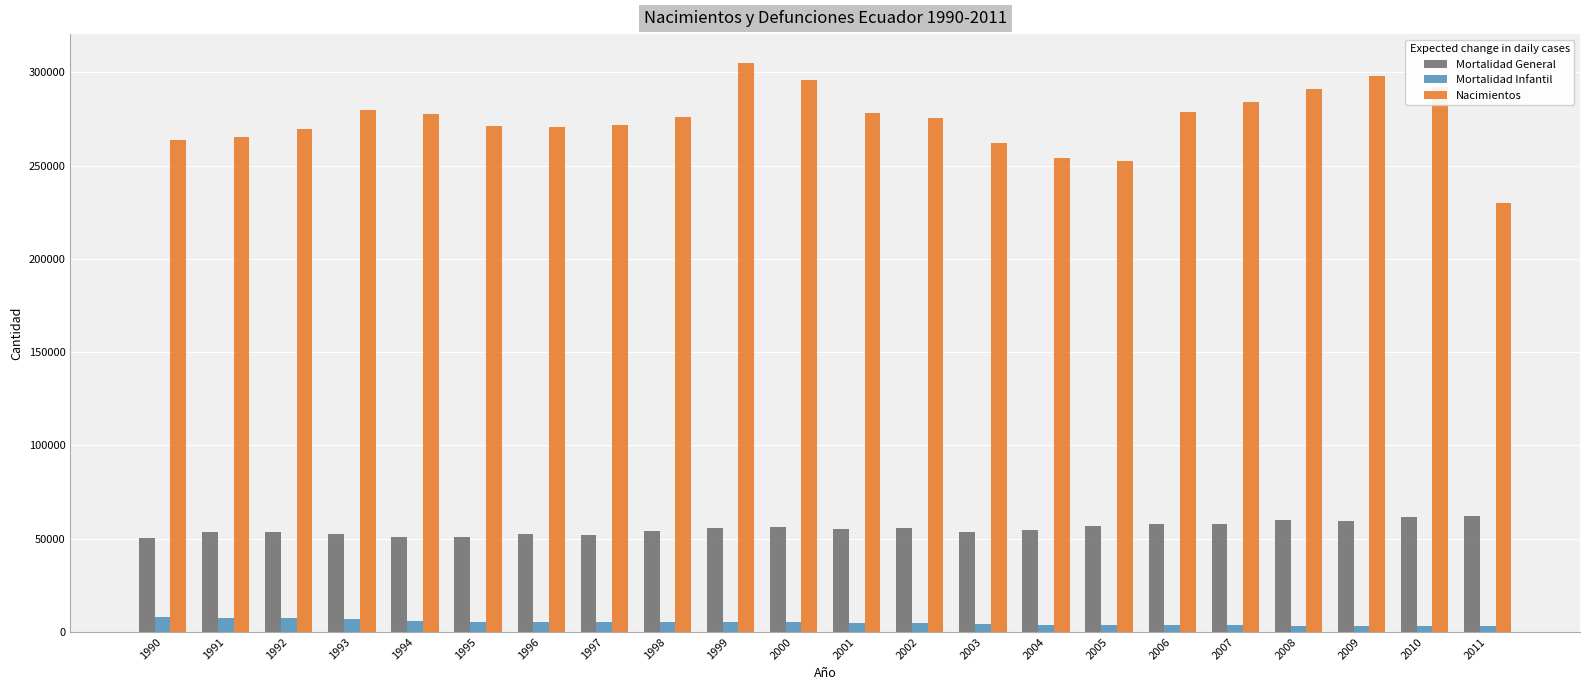

At which label does Nacimientos reach its peak?

1999